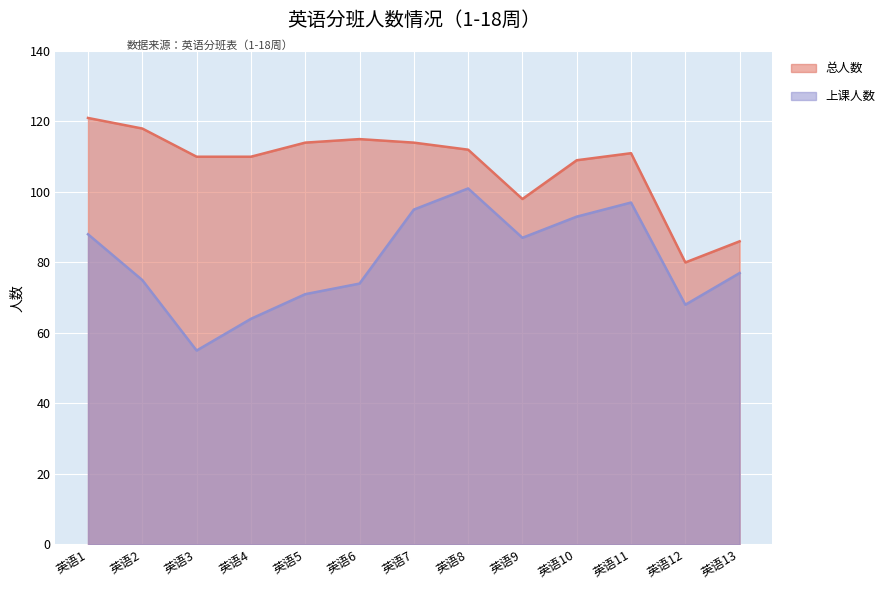

Reading left to right, transcribe all the data shown in this chart.

上课人数: 88	75	55	64	71	74	95	101	87	93	97	68	77
总人数: 121	118	110	110	114	115	114	112	98	109	111	80	86